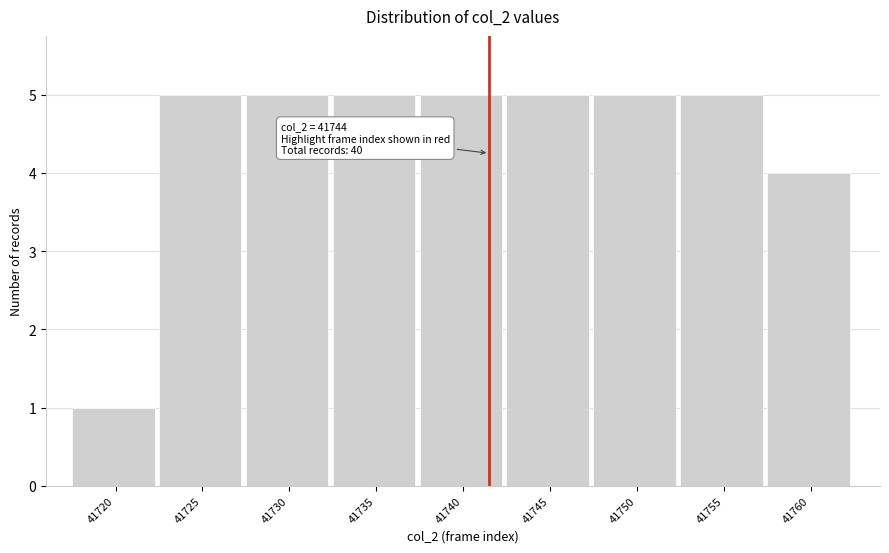

Reading right to left, extract all data points from this chart.

41760=4	41755=5	41750=5	41745=5	41740=5	41735=5	41730=5	41725=5	41720=1